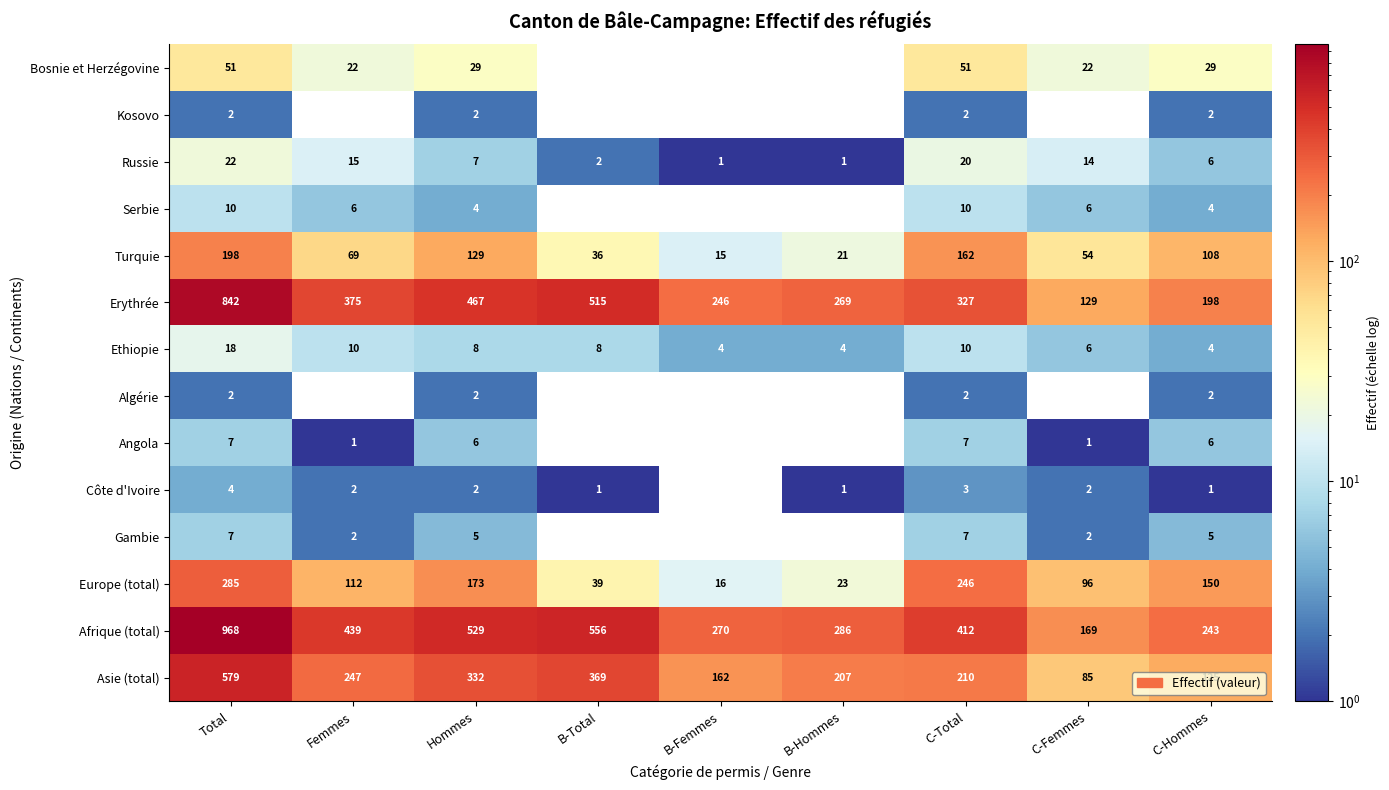

What is the sum of all Angola values?

28